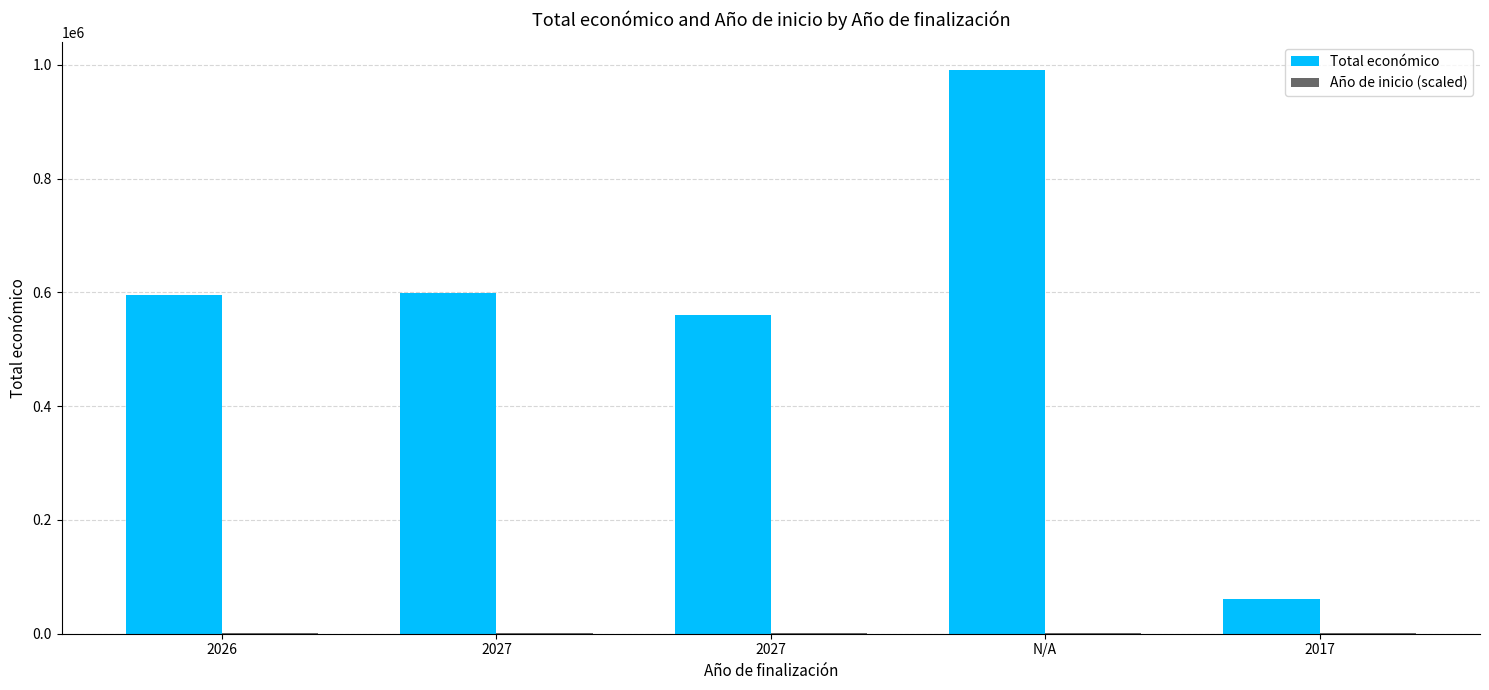

Count the number of categories in the chart.

5